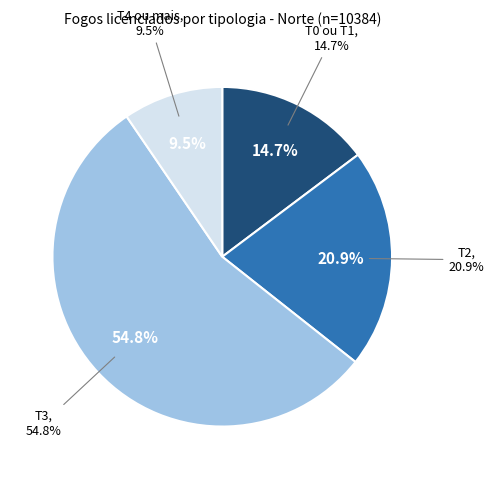

To the nearest percent, what percentage of the pie is T4 ou mais?

10%